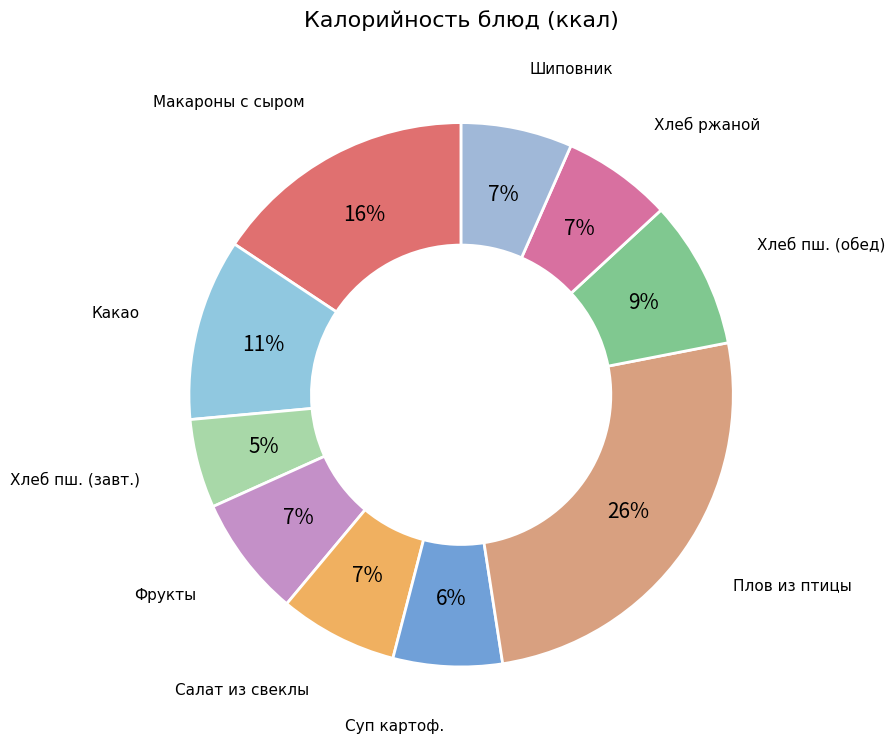

Do Макароны с сыром and Суп картоф. together represent more than half of the pie?

No